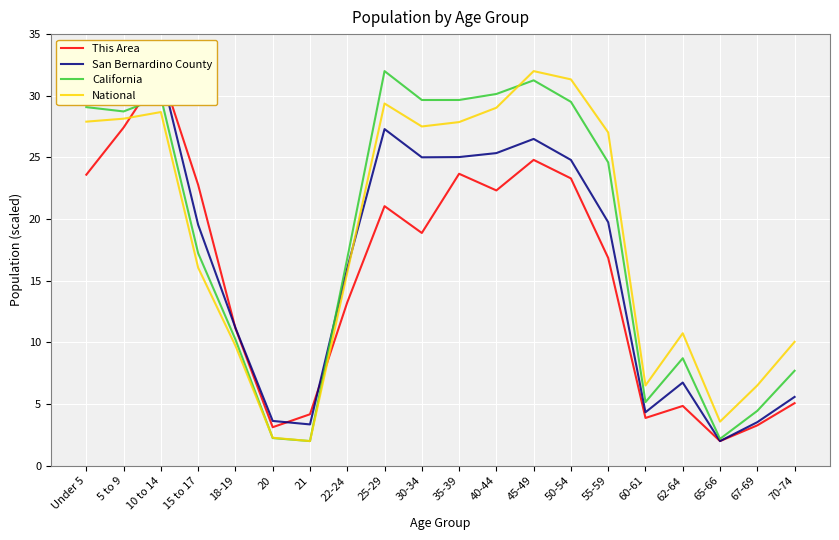

How many times do This Area and California cross each other?

2